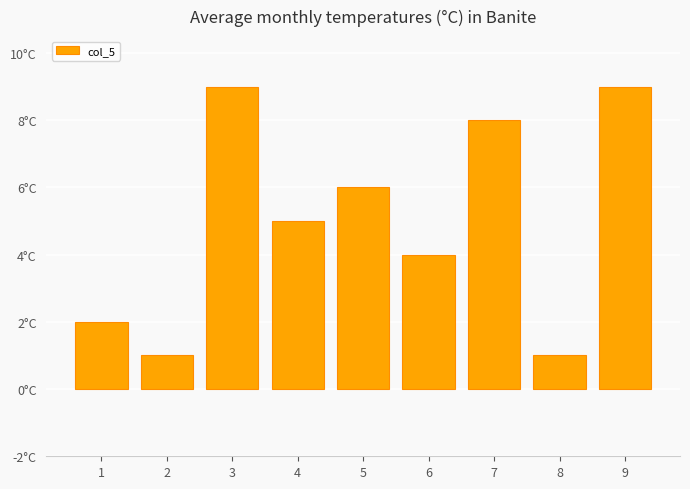

What is the minimum value shown in the chart?

1